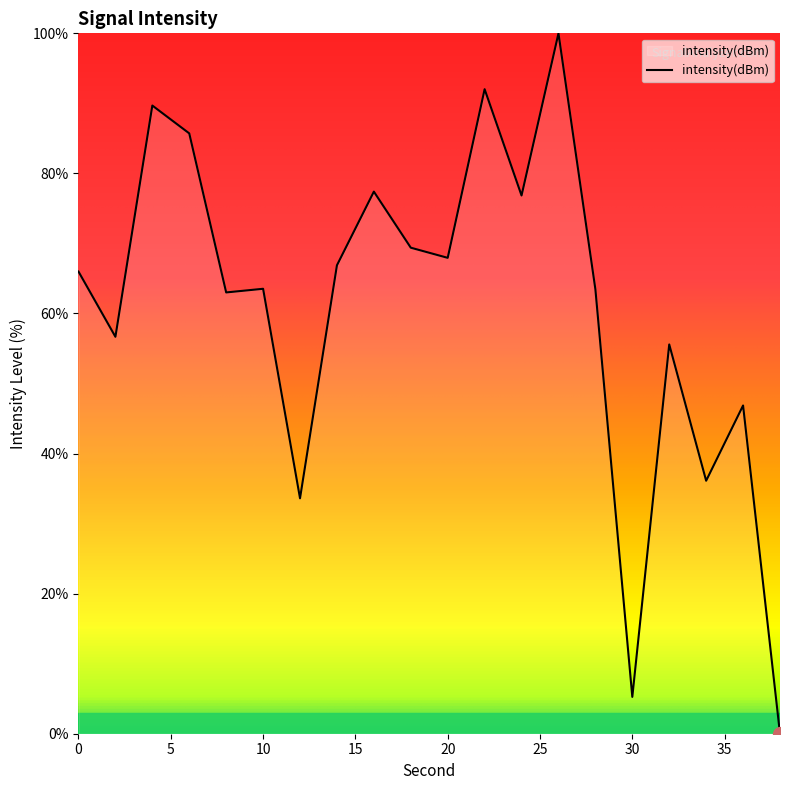

What is the maximum value shown in the chart?

100.0